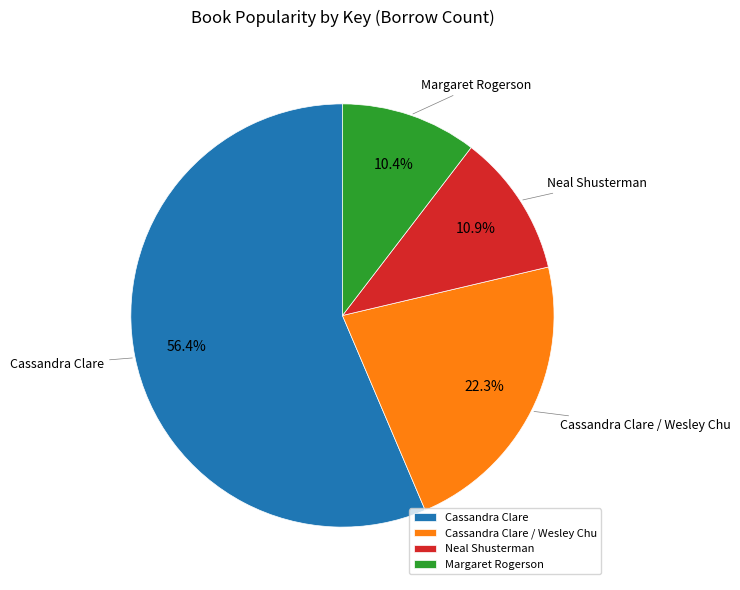

Does Neal Shusterman represent more than half of the total?

No